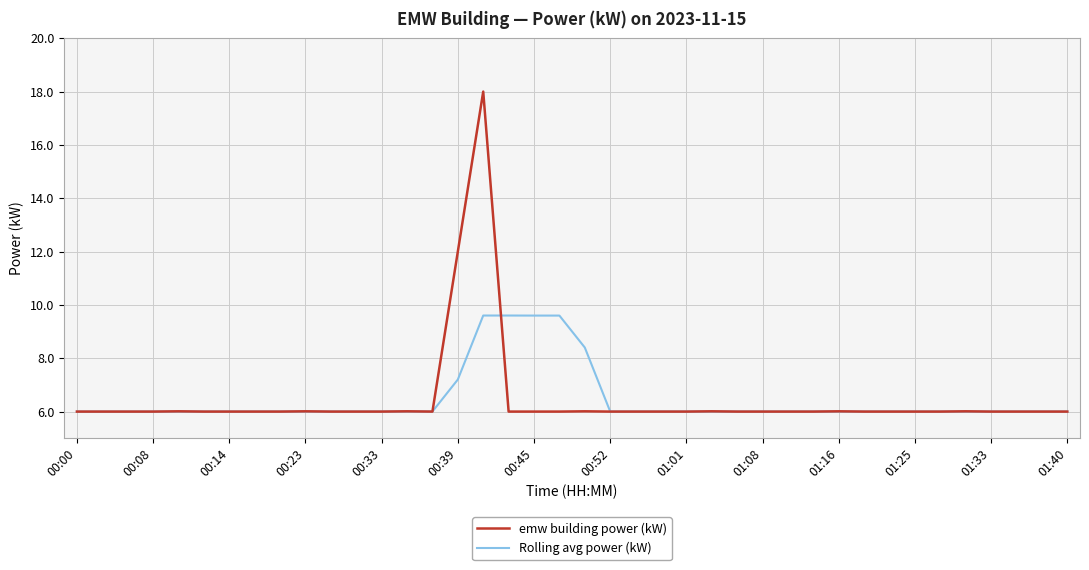

Which series has the widest spread of values?

emw building power (kW)